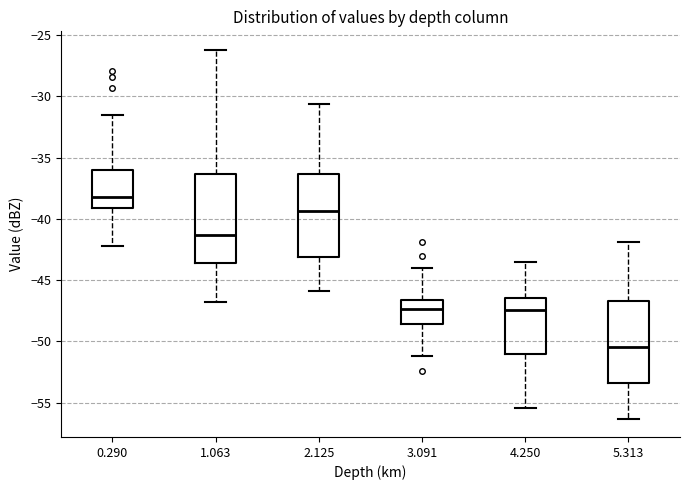

Reading left to right, transcribe this box plot: for each box, give where its median line is, the range the box spans, and where its two whiskers end, as read against the y-axis. The values are not printed on the chart, so give them approximately, as read against the axis.

0.290: median -38.0, box -39.0 to -36.0, whiskers -42.0 to -31.5
1.063: median -41.5, box -43.5 to -36.5, whiskers -47.0 to -26.0
2.125: median -39.5, box -43.0 to -36.5, whiskers -46.0 to -30.5
3.091: median -47.5, box -48.5 to -46.5, whiskers -51.0 to -44.0
4.250: median -47.5, box -51.0 to -46.5, whiskers -55.5 to -43.5
5.313: median -50.5, box -53.5 to -46.5, whiskers -56.5 to -42.0